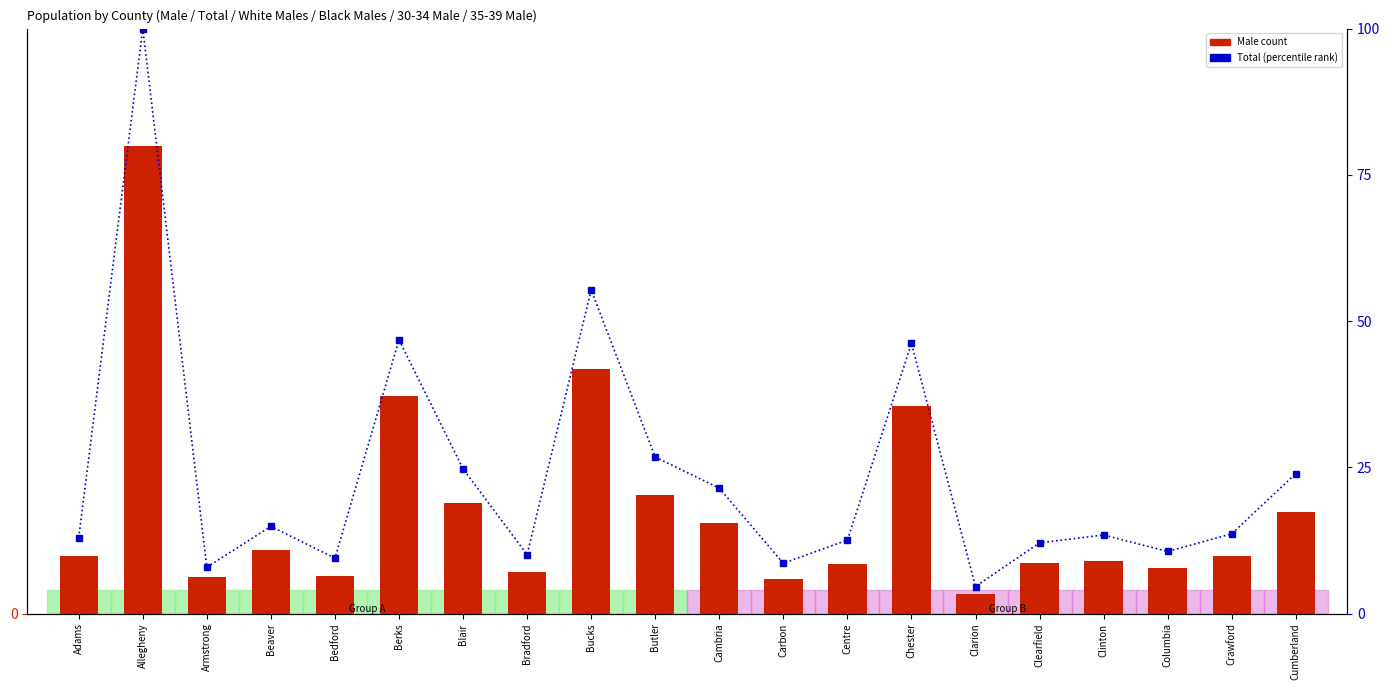

Read the Male count value at Blair.

318.0